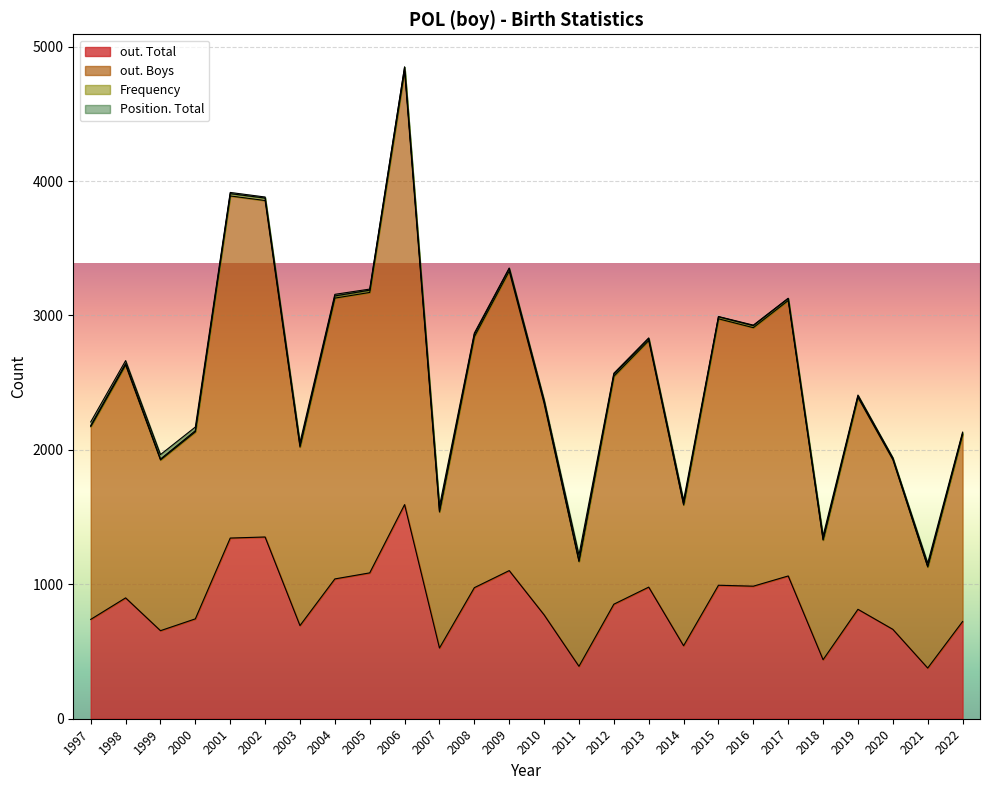

How many values in the Position. Total series exceed 9?

12